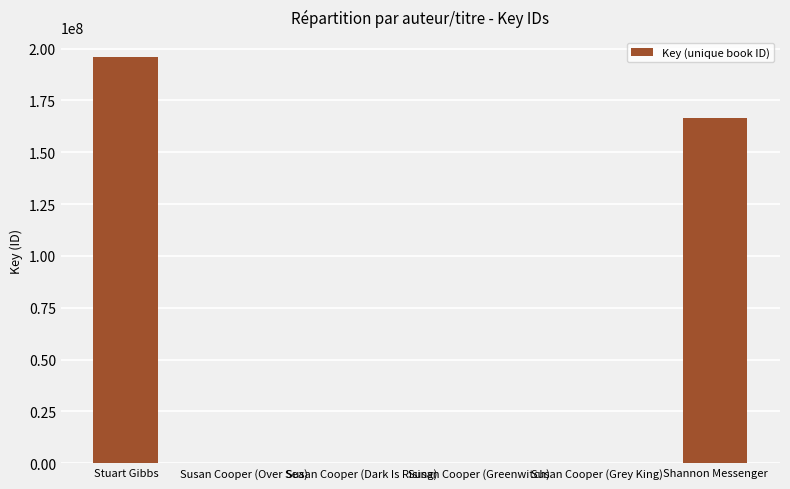

Is it true that the value at Shannon Messenger is 166436088?

True